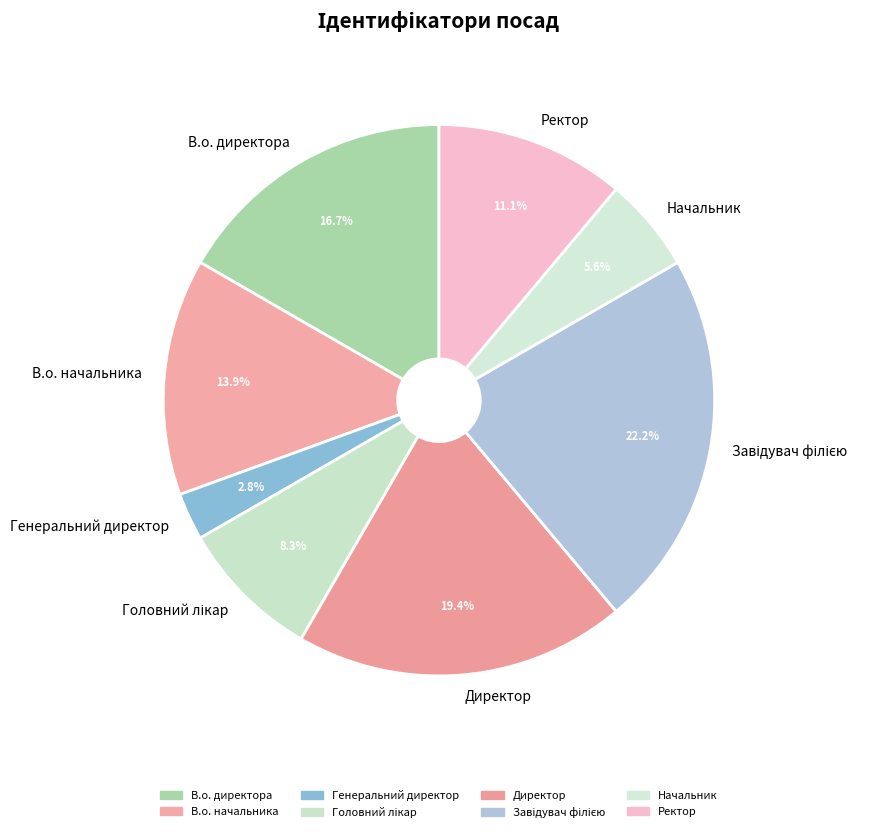

Is there a majority slice in this chart?

No